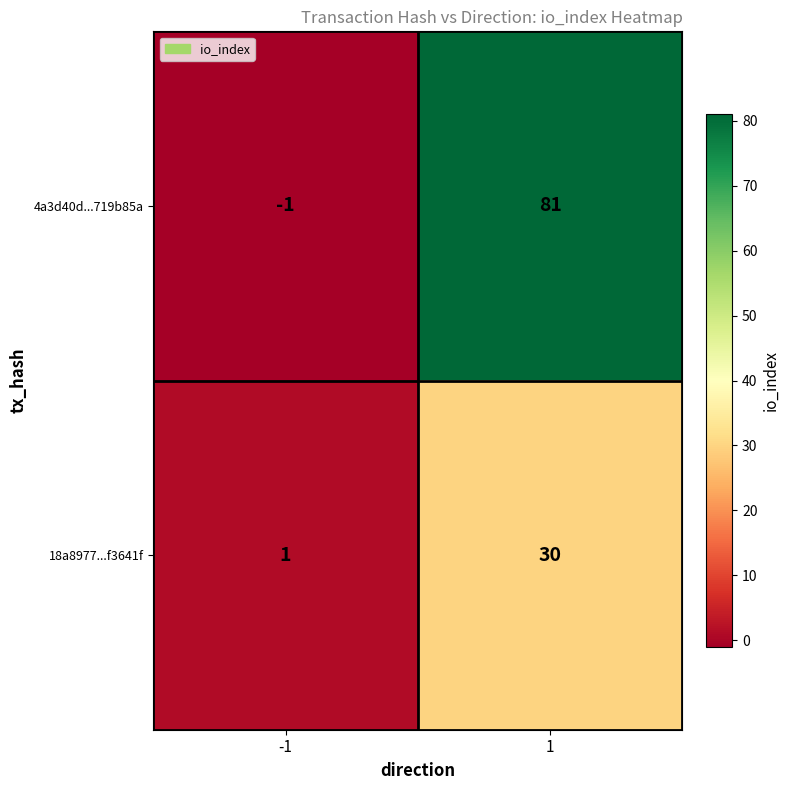

What is the average value of the 4a3d40d...719b85a series?

40